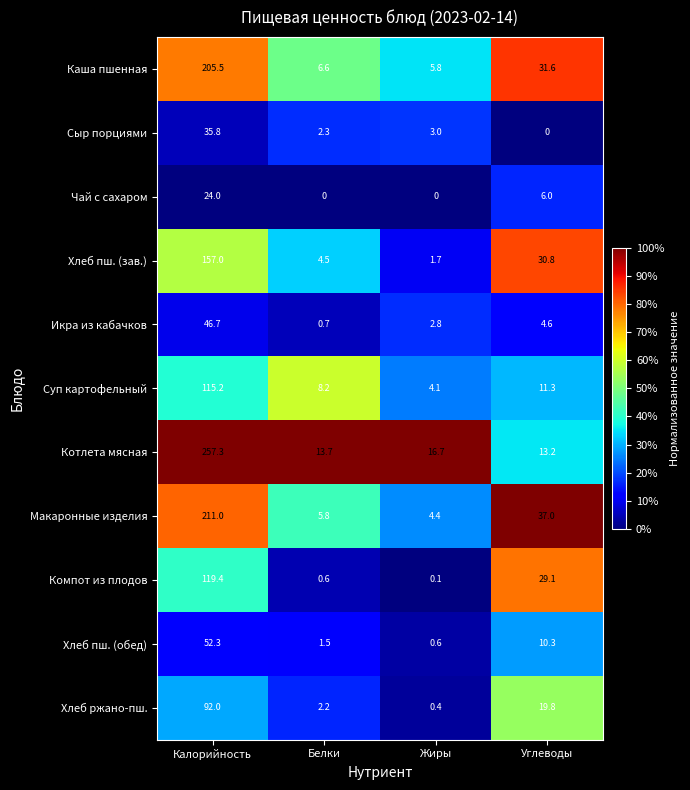

At Калорийность, list the series in order from smallest to largest.

Чай с сахаром, Сыр порциями, Икра из кабачков, Хлеб пш. (обед), Хлеб ржано-пш., Суп картофельный, Компот из плодов, Хлеб пш. (зав.), Каша пшенная, Макаронные изделия, Котлета мясная